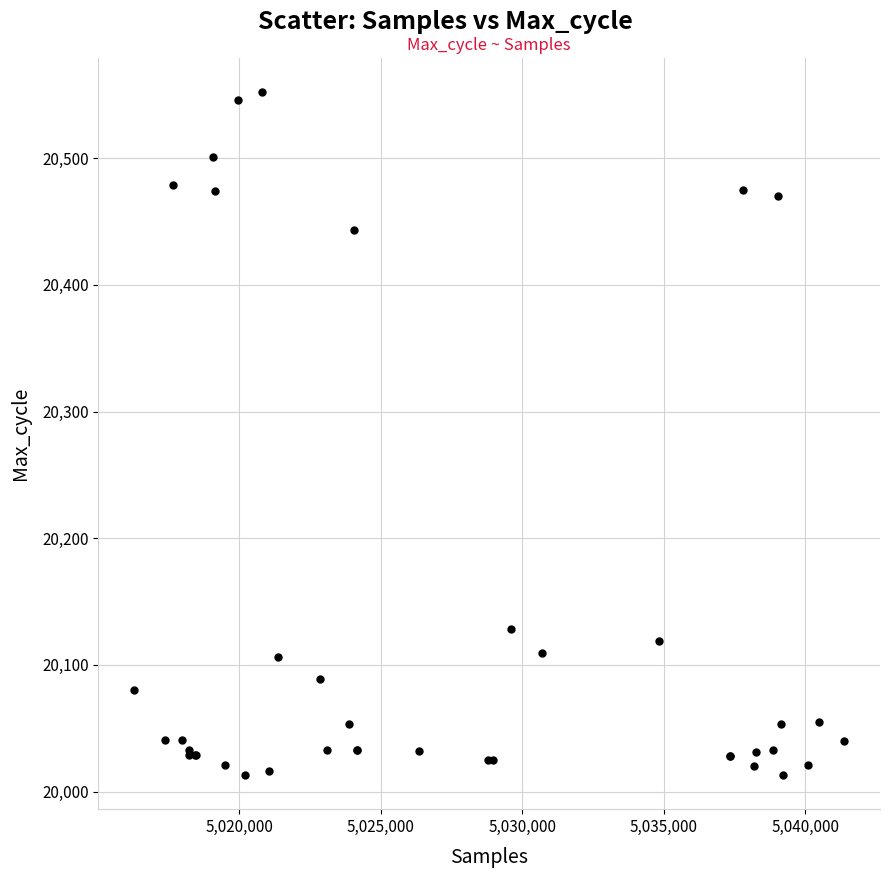

What Y value in the scatter plot is closest to 20282?

20128